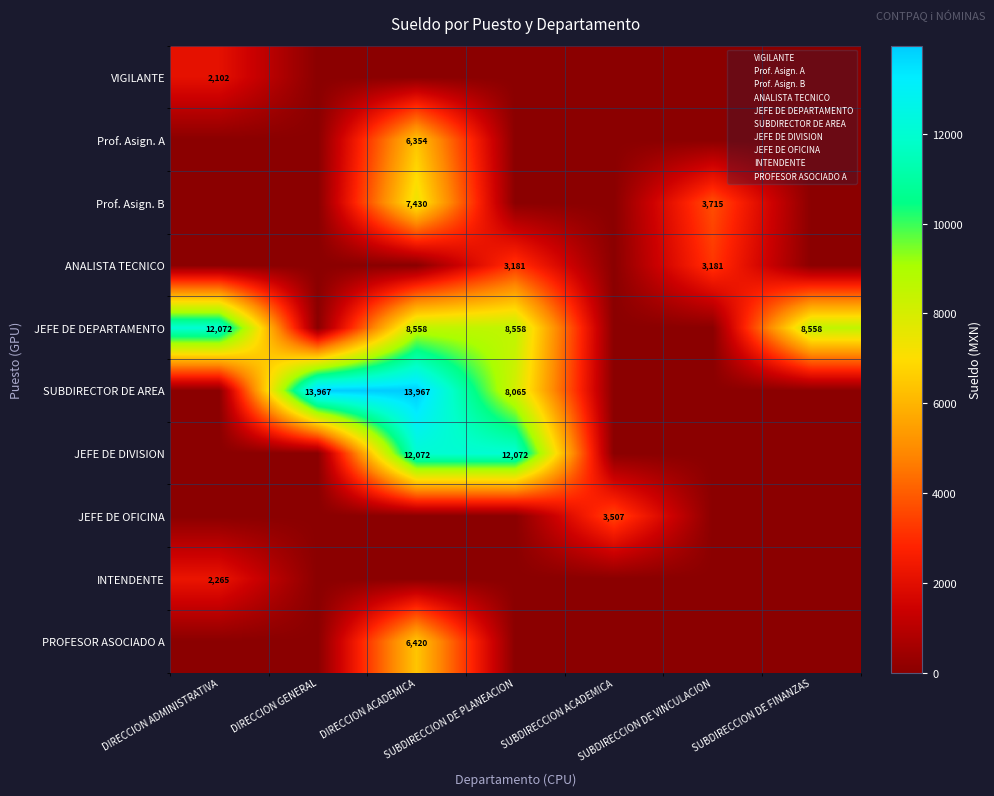

Is it true that JEFE DE DEPARTAMENTO equals 8558.2 at SUBDIRECCION DE PLANEACION?

True